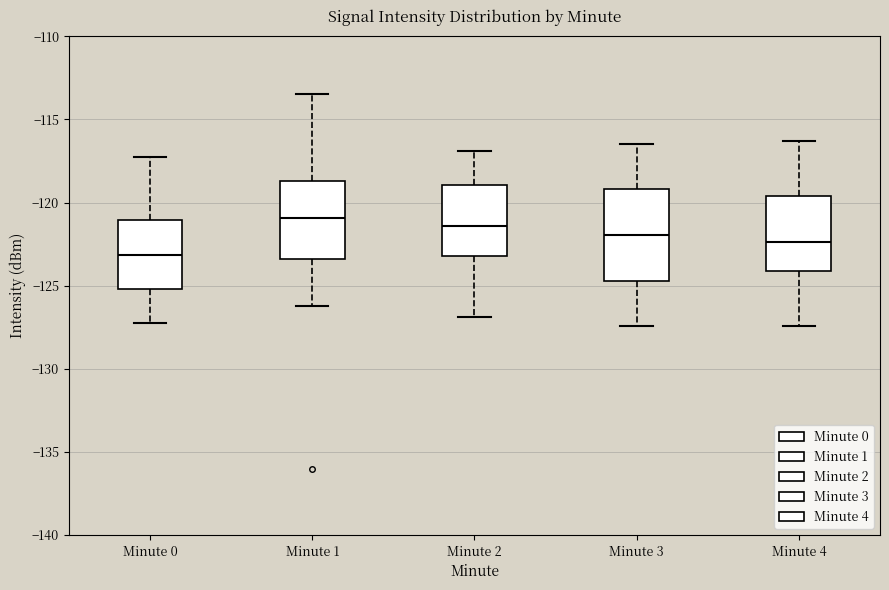

Reading left to right, read every box against the y-axis: the position of its median line, the range the box covers, and the ends of its whiskers. The values are not printed on the chart, so give them approximately, as read against the axis.

Minute 0: median -123.0, box -125.0 to -121.0, whiskers -127.0 to -117.5
Minute 1: median -121.0, box -123.5 to -118.5, whiskers -126.0 to -113.5
Minute 2: median -121.5, box -123.0 to -119.0, whiskers -127.0 to -117.0
Minute 3: median -122.0, box -124.5 to -119.0, whiskers -127.5 to -116.5
Minute 4: median -122.5, box -124.0 to -119.5, whiskers -127.5 to -116.5